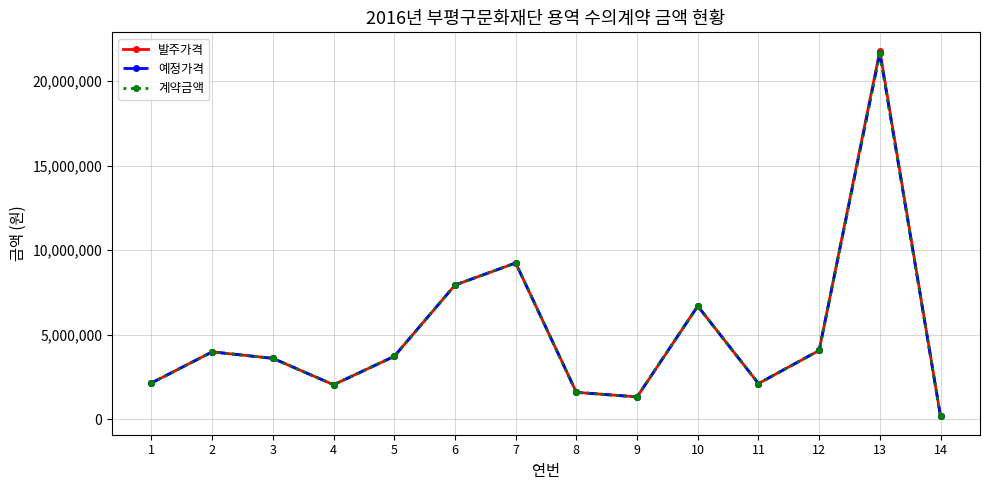

Does the chart have visible grid lines?

Yes